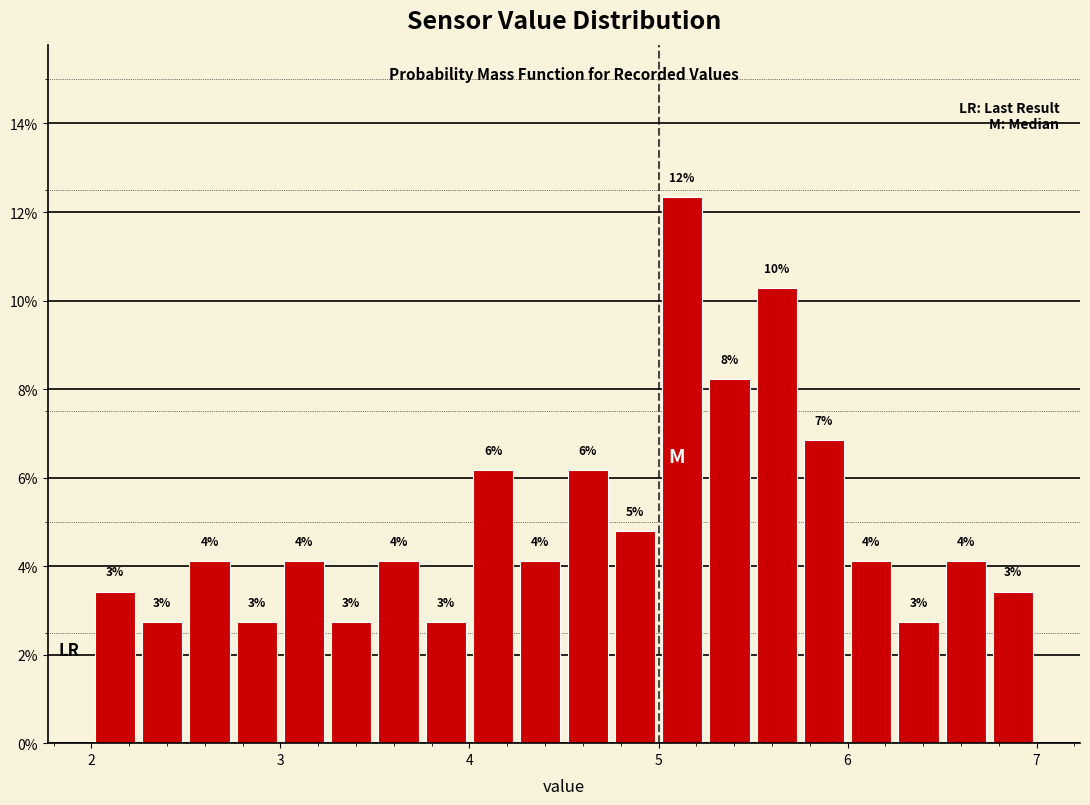

Around what value on the x-axis is the tallest bar? Give the approximate position of its centre, as read against the axis.

5.1